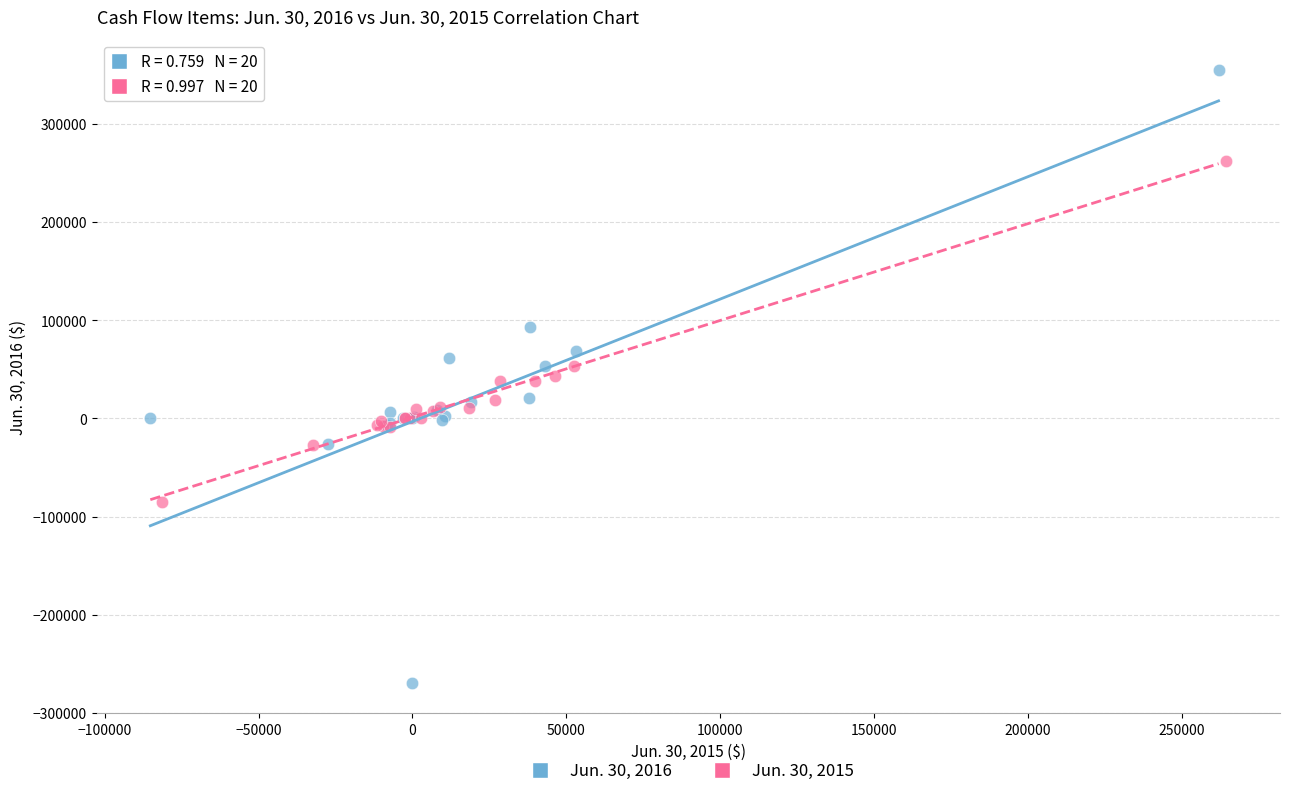

What are all the series names shown in the legend?

Jun. 30, 2016, Jun. 30, 2015